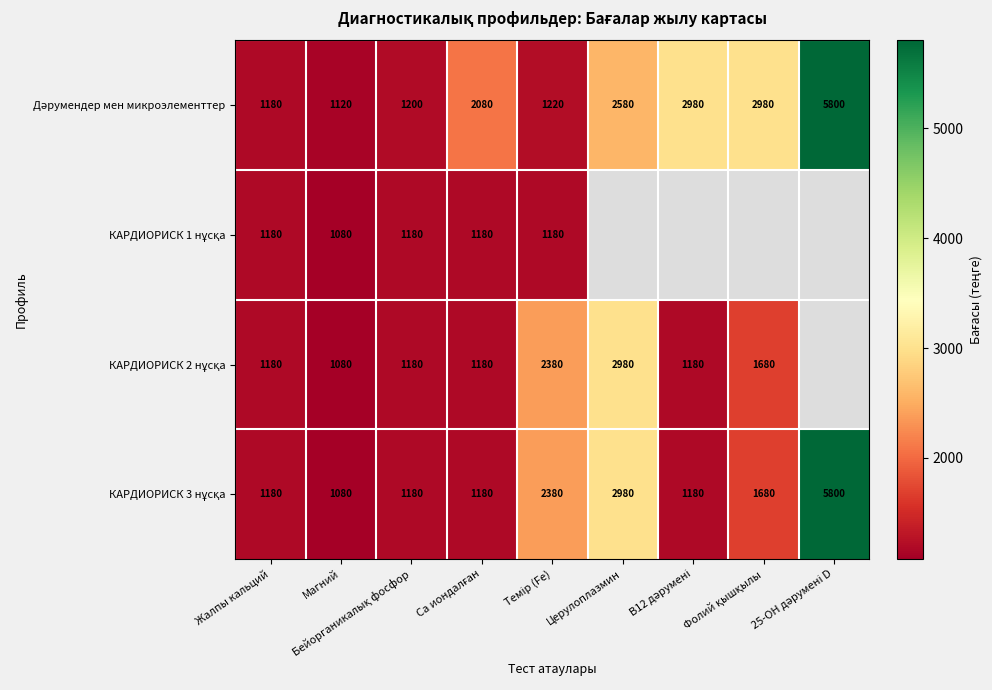

What is the difference between the second highest and minimum values in the КАРДИОРИСК 3 нұсқа series?

1900.0